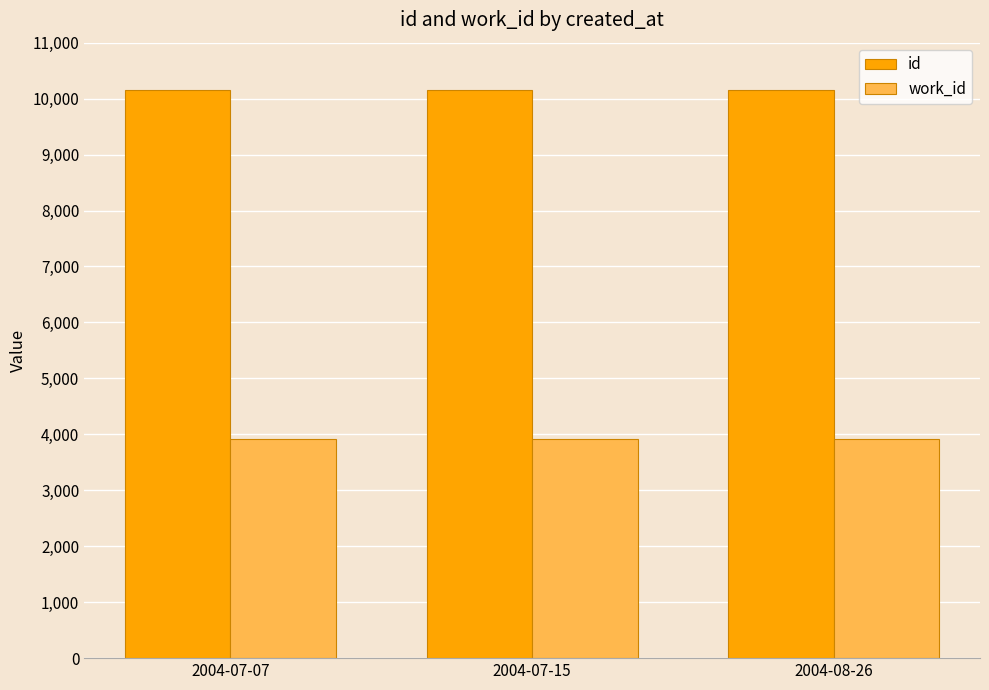

List the series in order of their peak value, highest first.

id, work_id